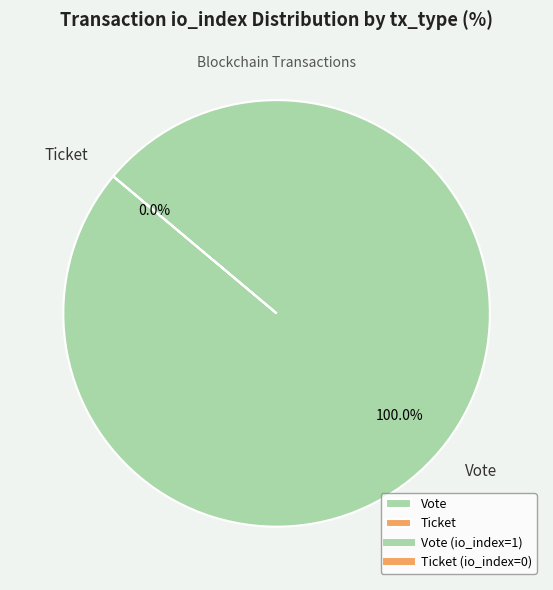

How much of the chart is everything except Ticket?

100.0%